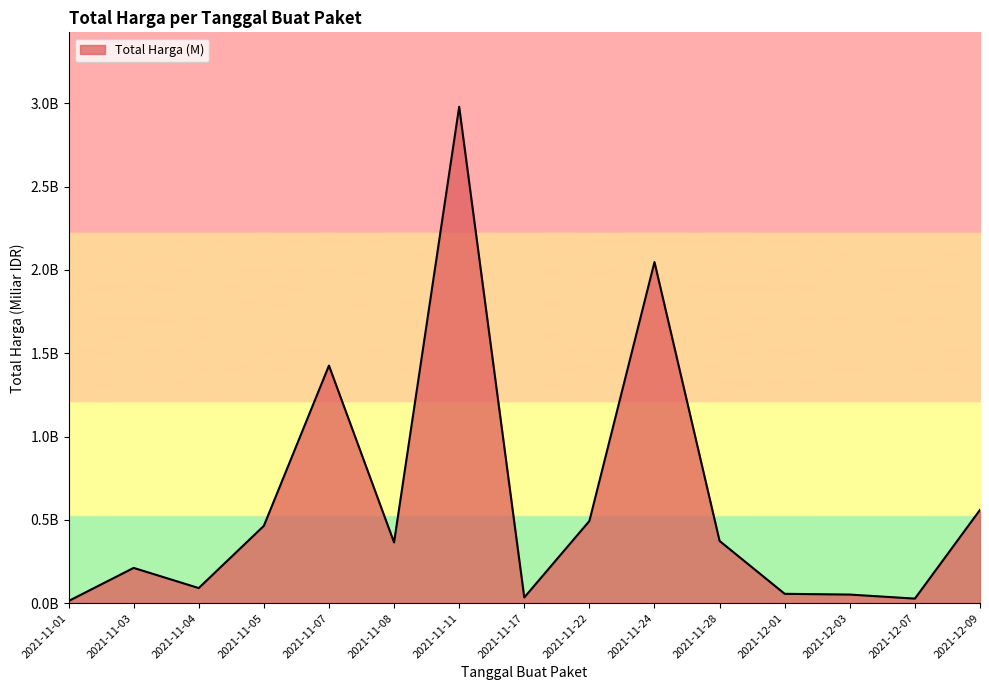

What is the change in value from 2021-11-11 to 2021-11-28?

-2.6